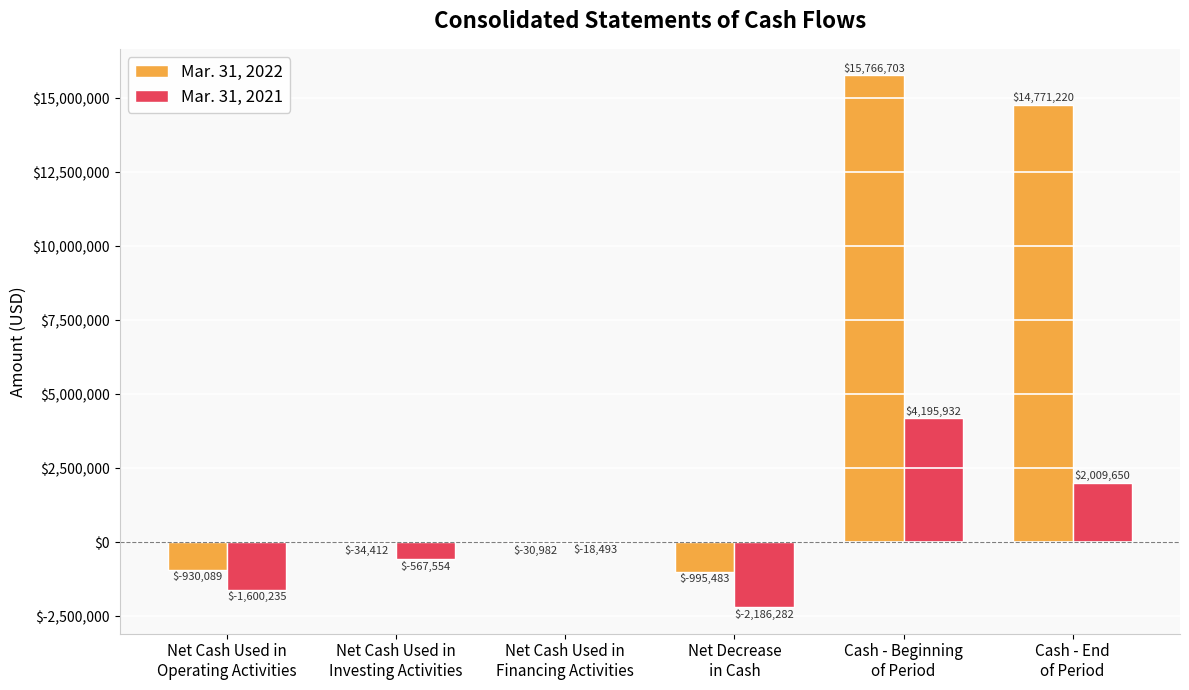

What is the sum of all Mar. 31, 2021 values?

1833018